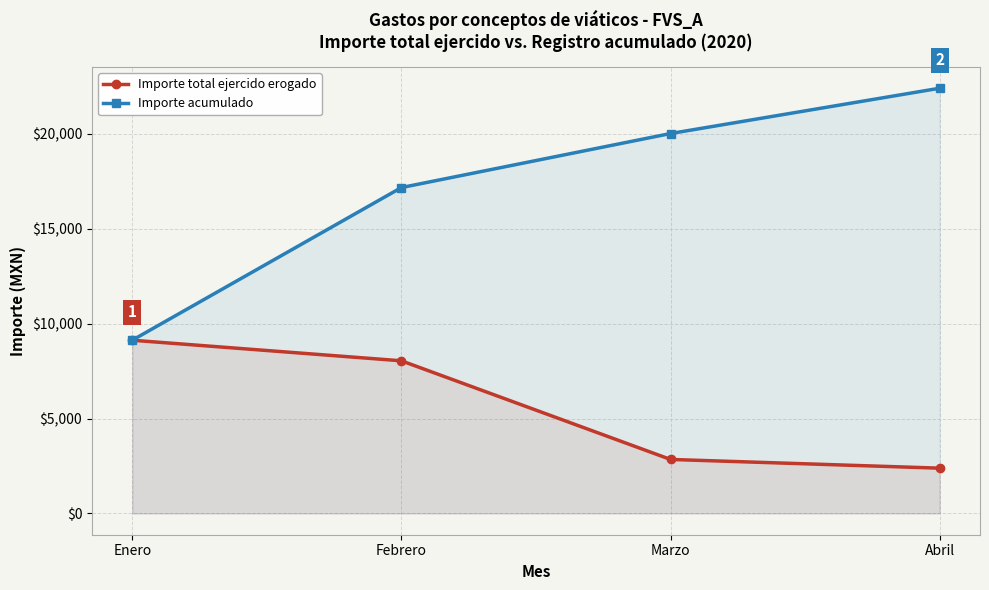

What is the value of the Importe acumulado point at the 2nd from the left?

17173